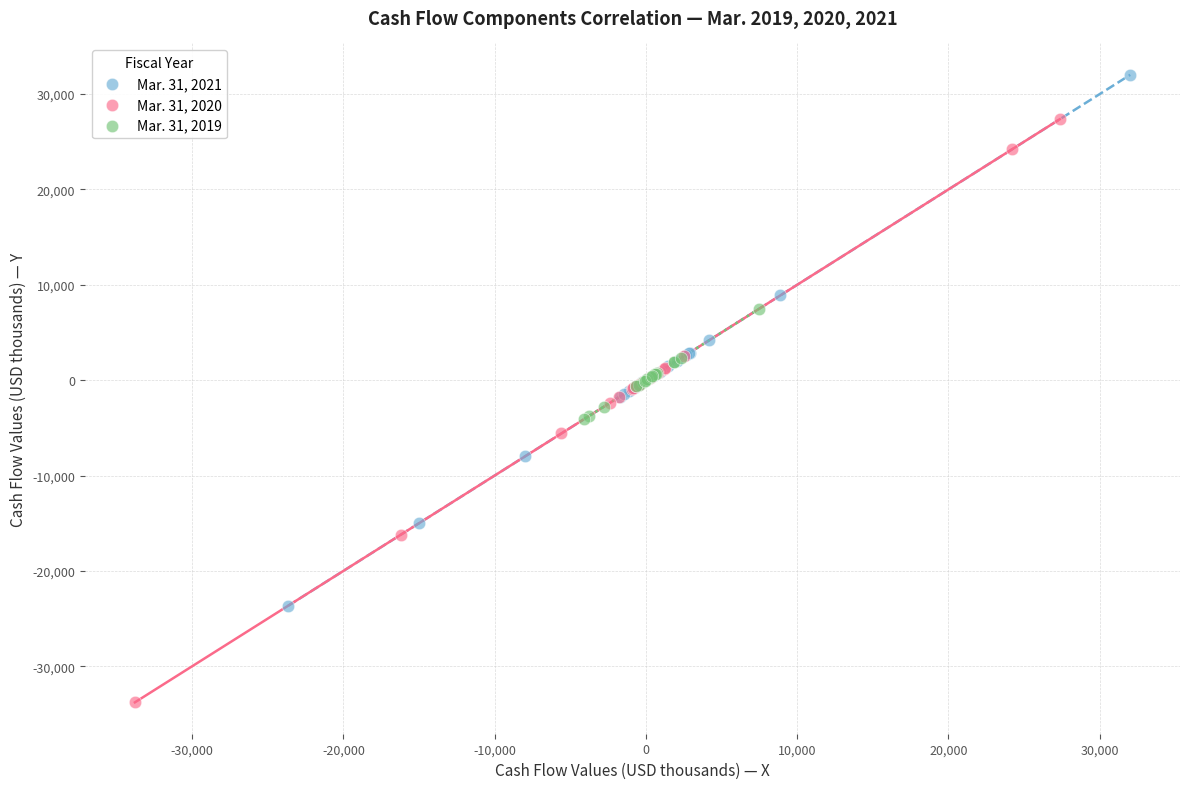

Which series contains the lowest Y value?

Mar. 31, 2020